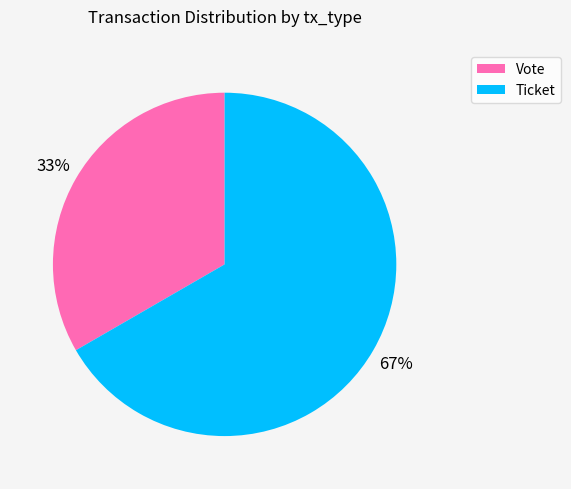

True or false: Vote accounts for 33% of the total.

True